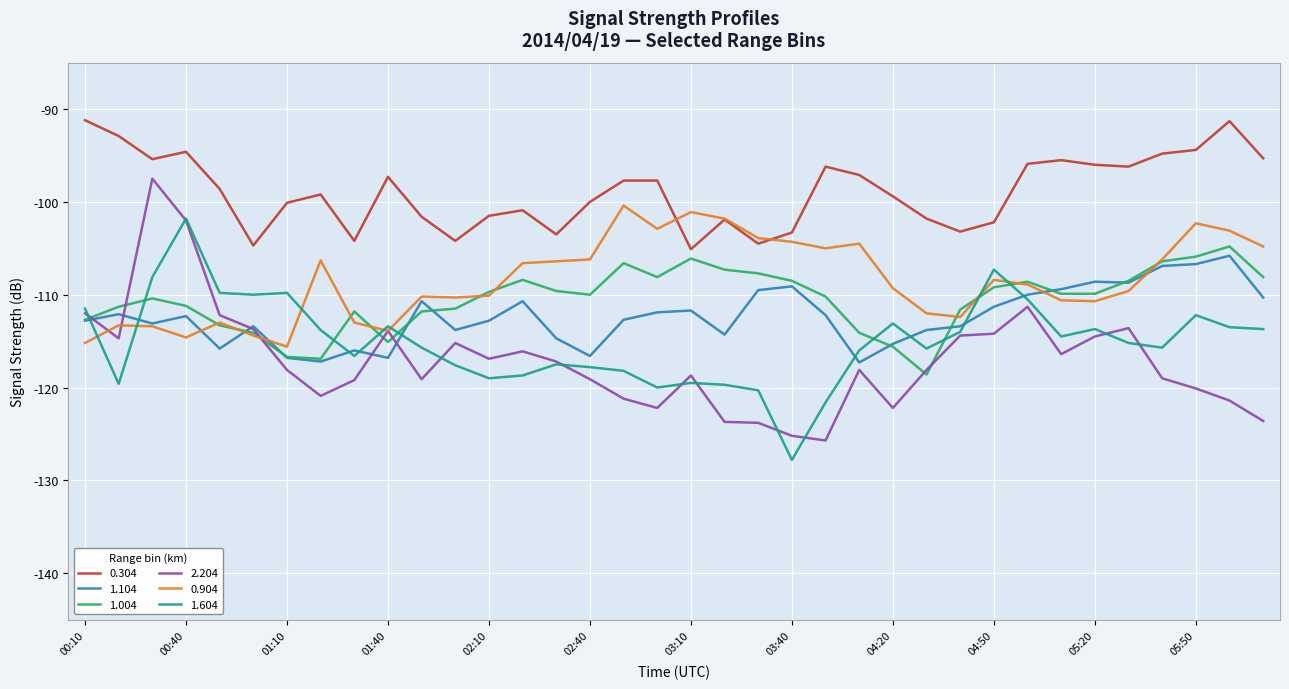

True or false: 2.204 and 0.304 intersect in this chart.

False